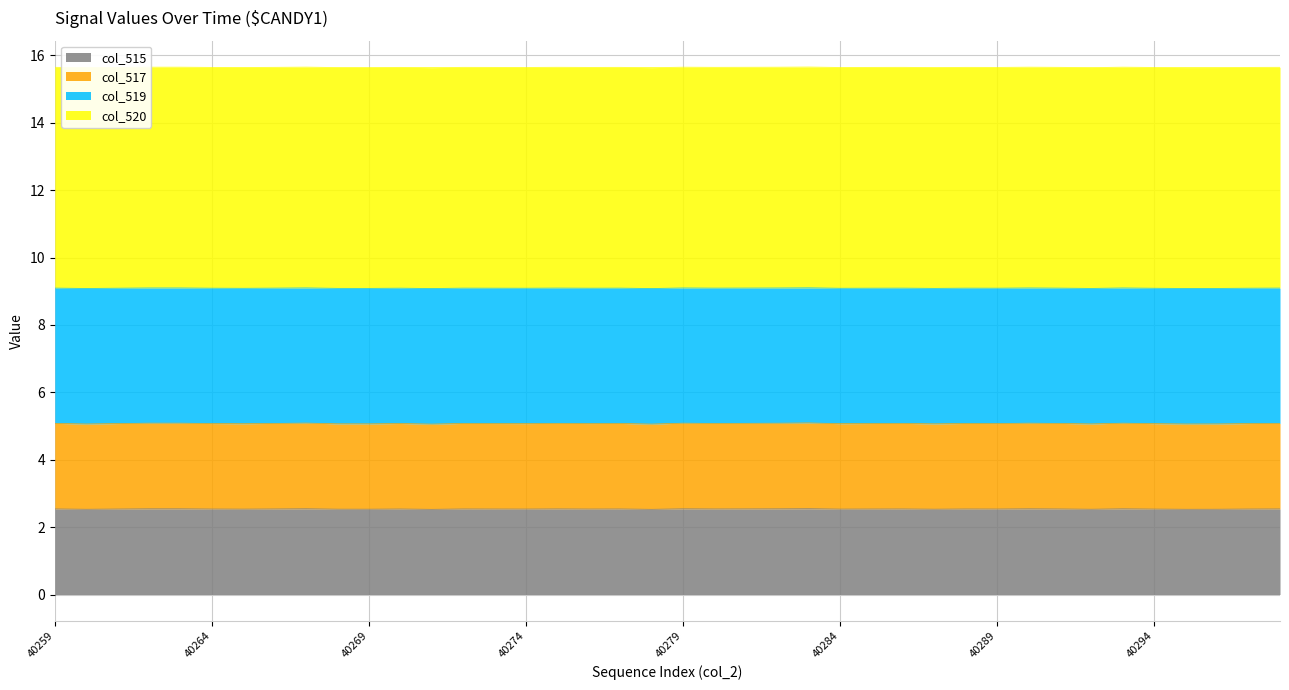

How many lines are shown in the chart?

4